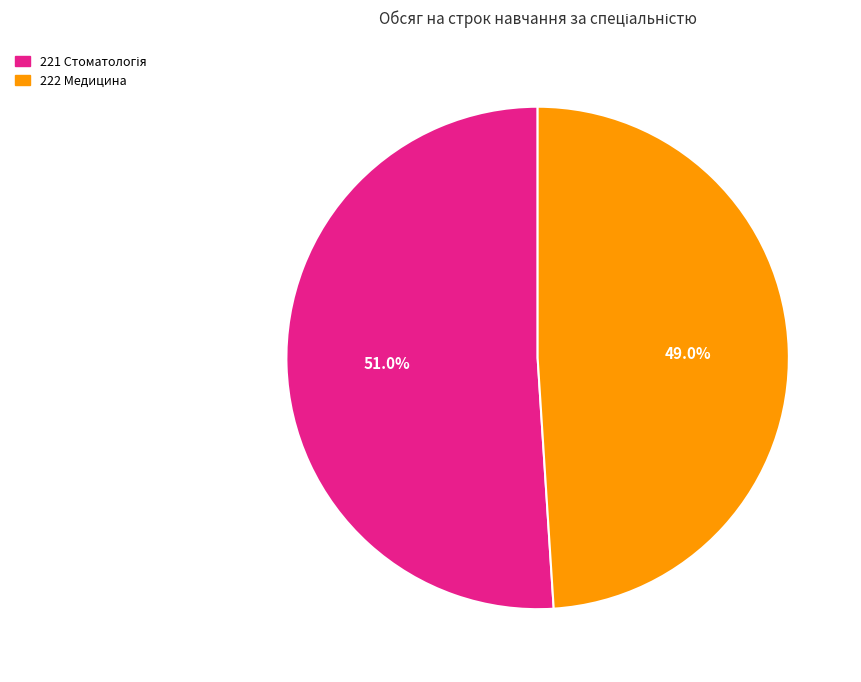

What portion of the pie excludes 222 Медицина?

51.0%